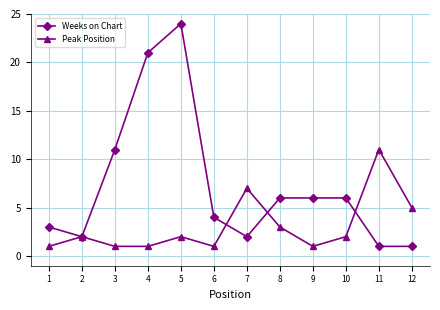

Is the value of Peak Position at 12 greater than the value of Weeks on Chart at 2?

Yes